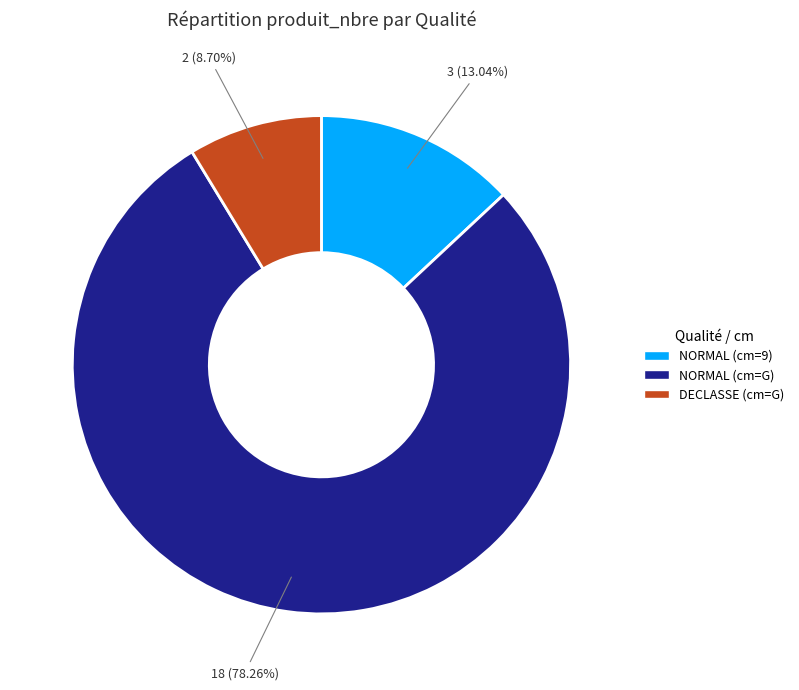

Does any single category account for the majority?

Yes